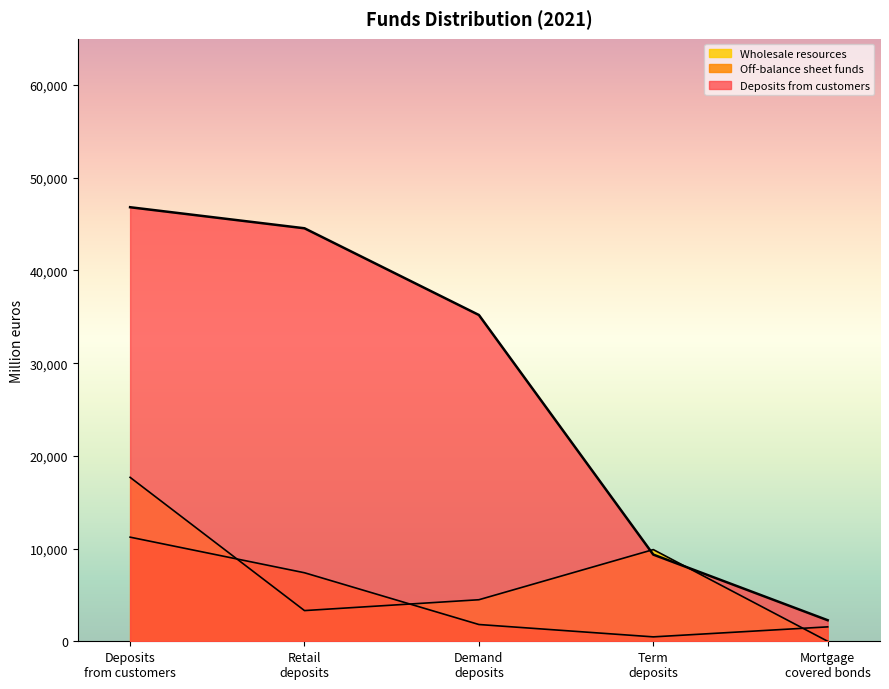

What is the difference between the second highest and minimum values in the Off-balance sheet funds series?

6916